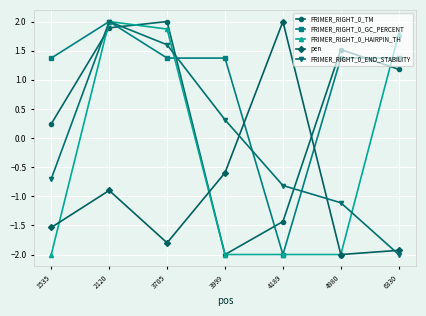

What are all the series names shown in the legend?

PRIMER_RIGHT_0_TM, PRIMER_RIGHT_0_GC_PERCENT, PRIMER_RIGHT_0_HAIRPIN_TH, pen, PRIMER_RIGHT_0_END_STABILITY